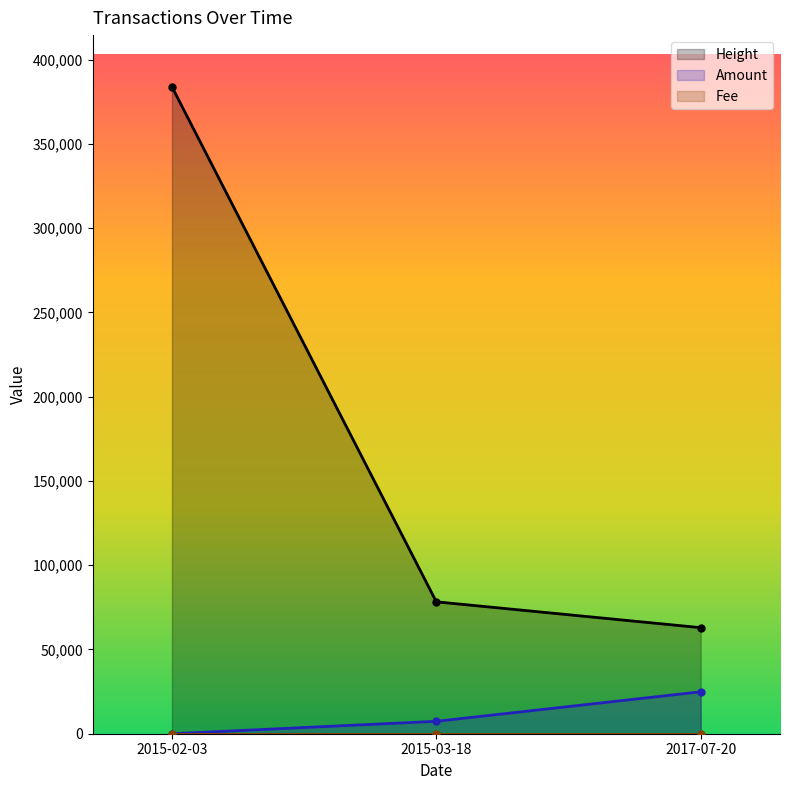

What is the highest value of the Amount series?

24880